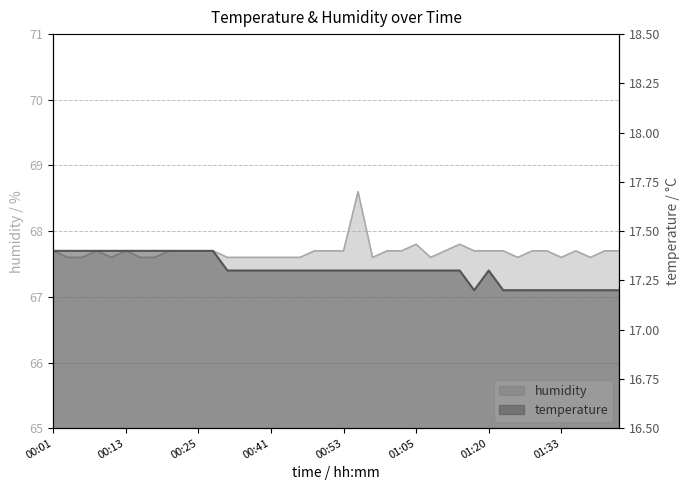

Where is the first local maximum for temperature?

01:20